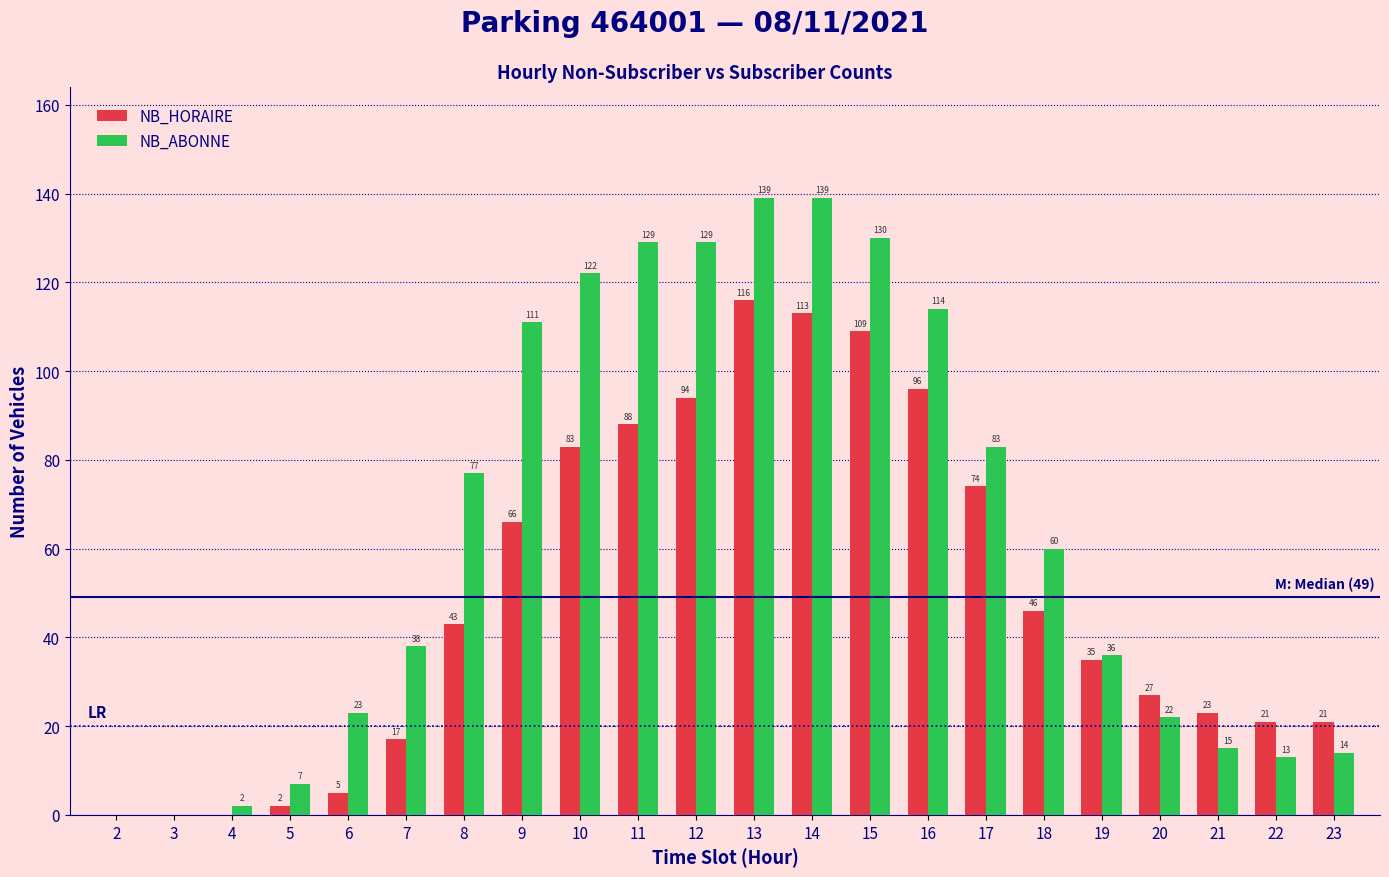

The value of NB_HORAIRE at 19 is 23. True or false?

False